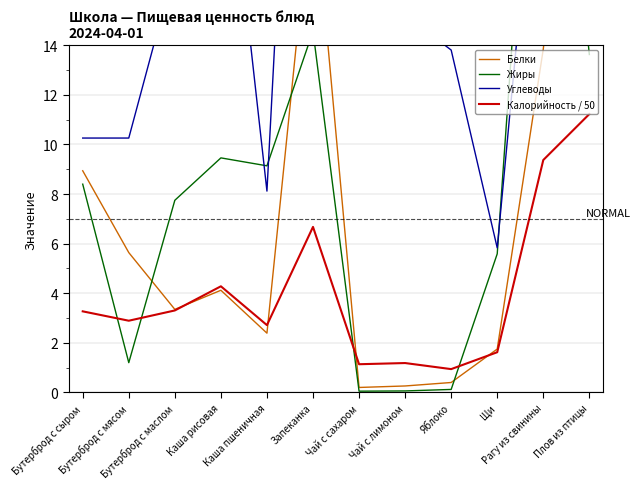

Which has a higher value, Бутерброд с мясом or Рагу из свинины?

Рагу из свинины